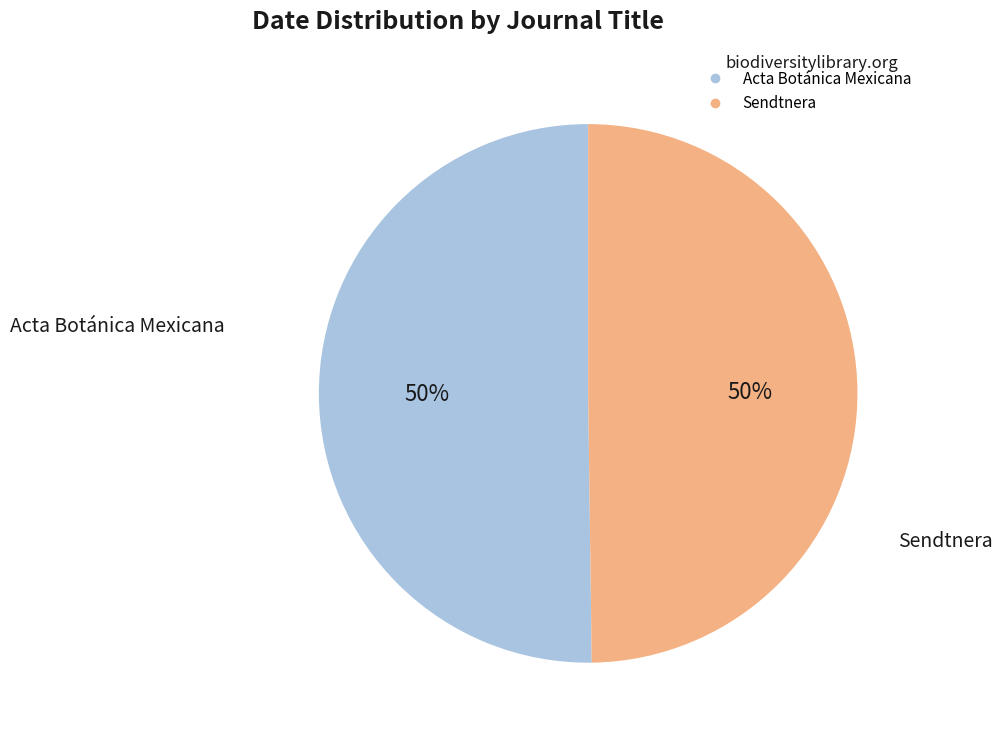

To the nearest percent, what is the average slice percentage?

50%